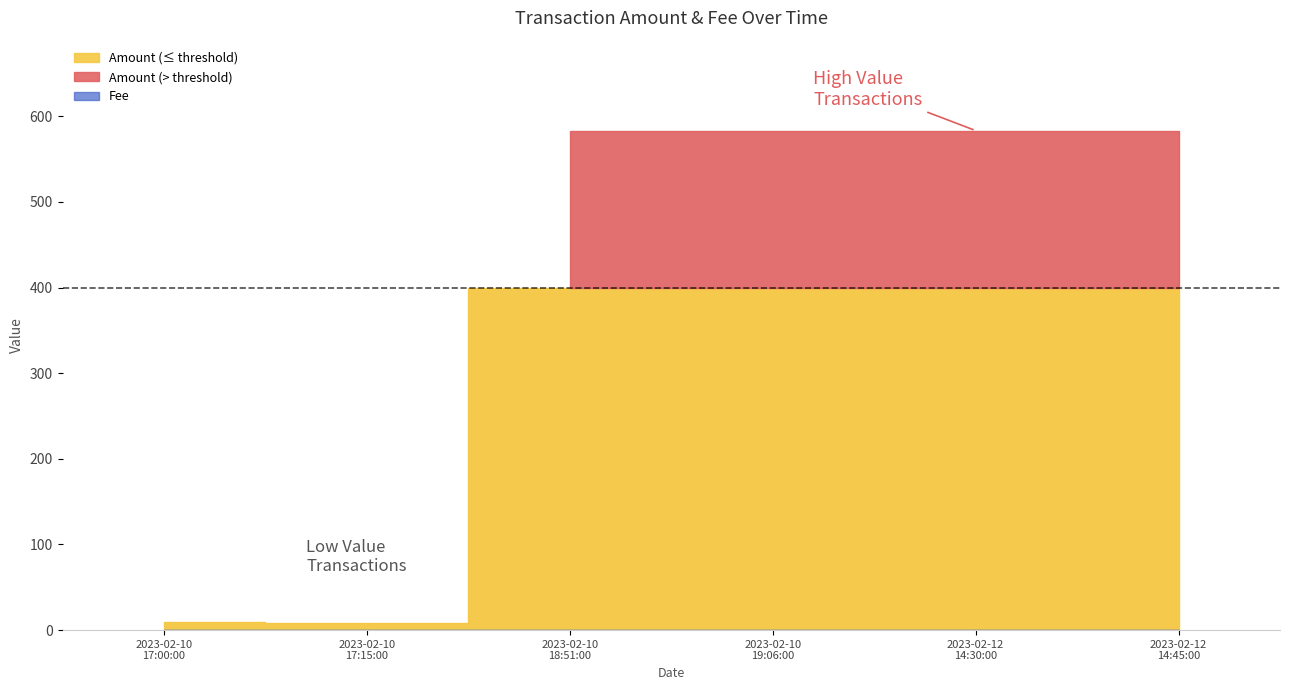

True or false: Fee and Amount intersect in this chart.

False